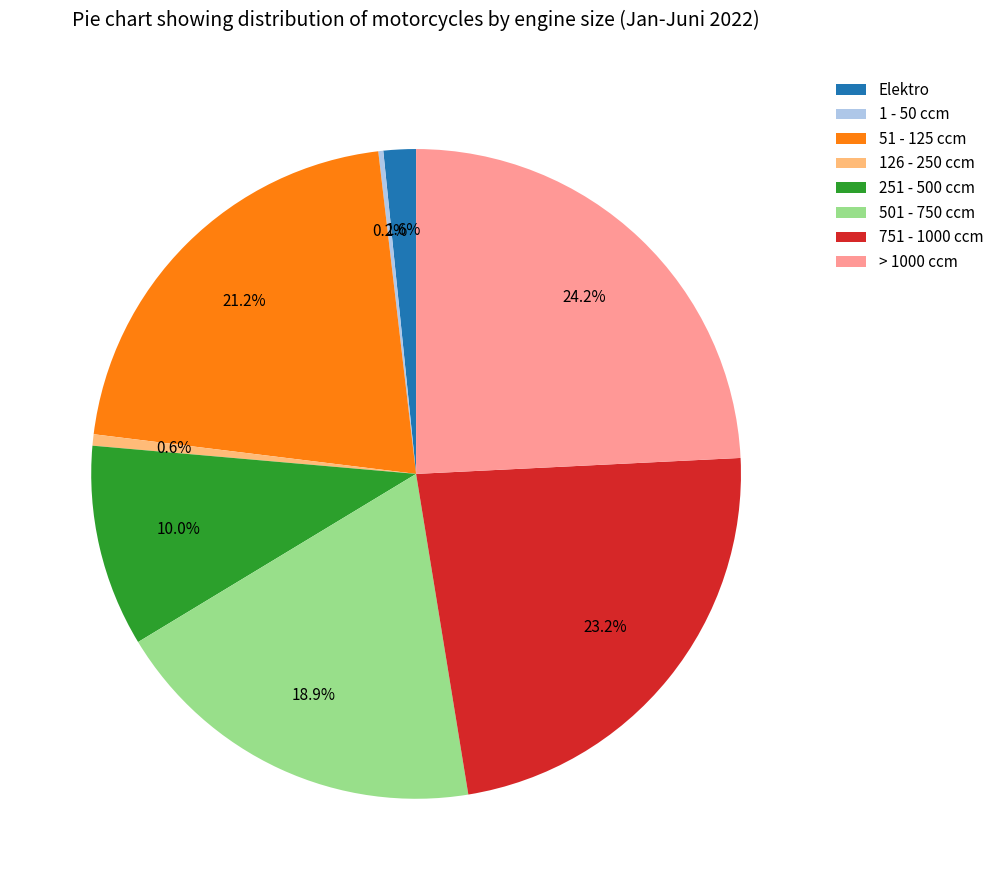

What percentage is the > 1000 ccm slice, to the nearest percent?

24%